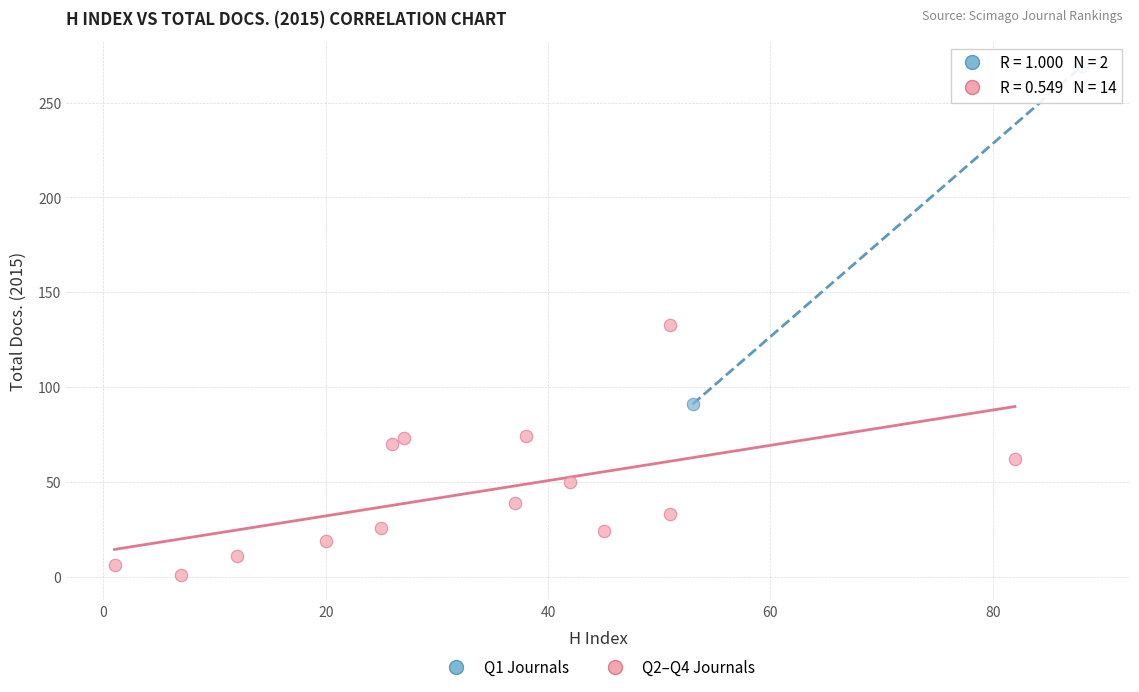

What are all the series names shown in the legend?

Q1 Journals, Q2–Q4 Journals